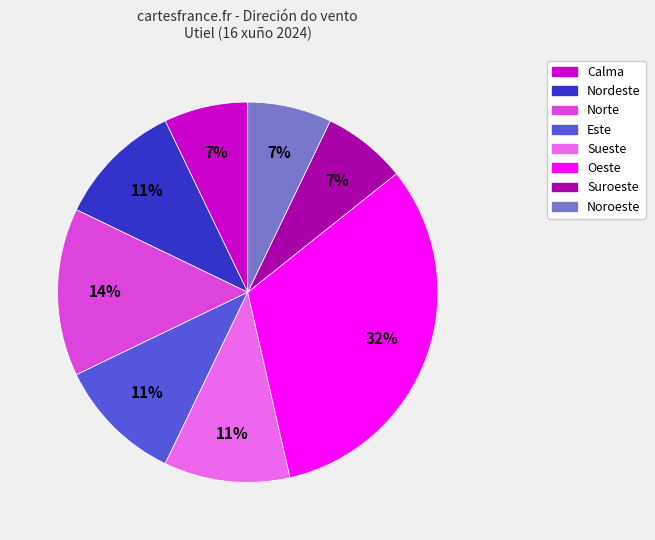

Does any single category account for the majority?

No